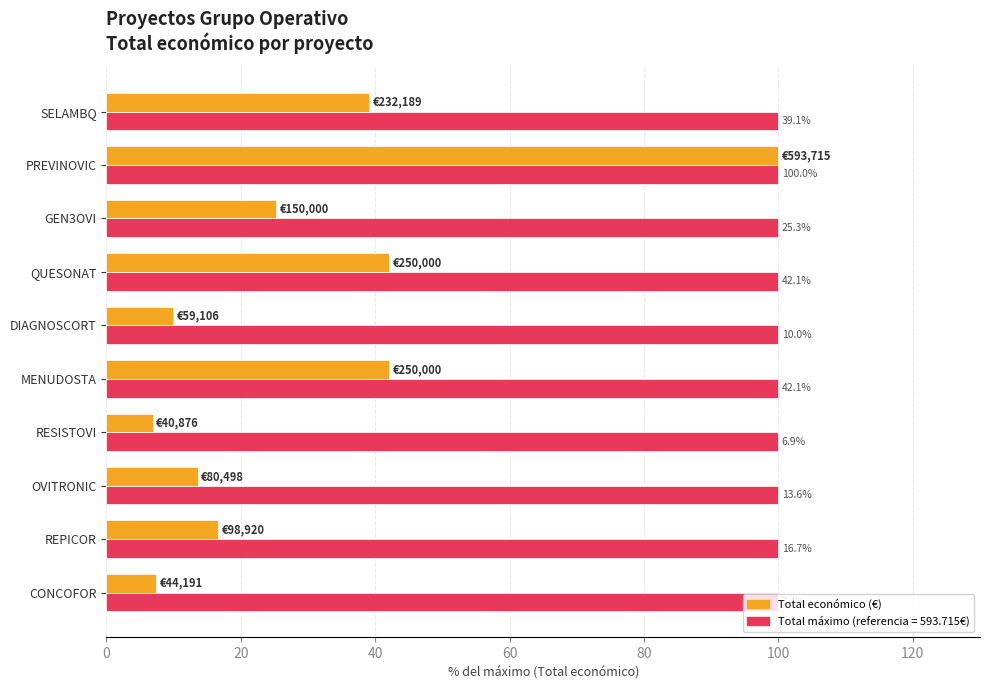

At which category is the sum across all series the highest?

PREVINOVIC